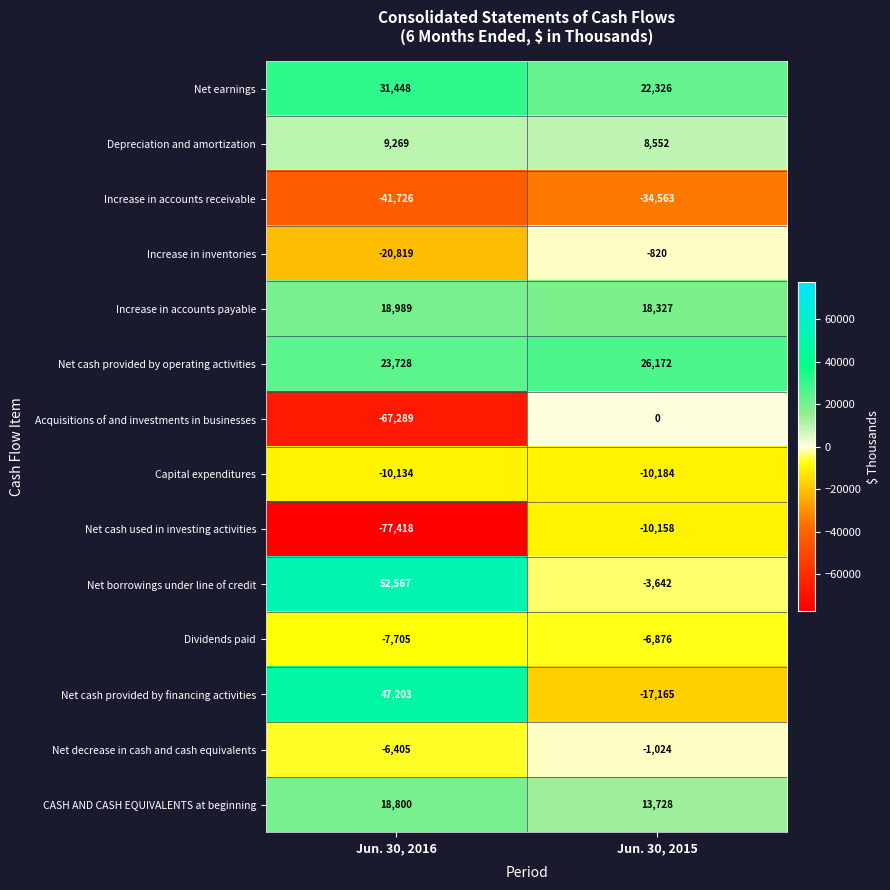

Count the number of categories in the chart.

2